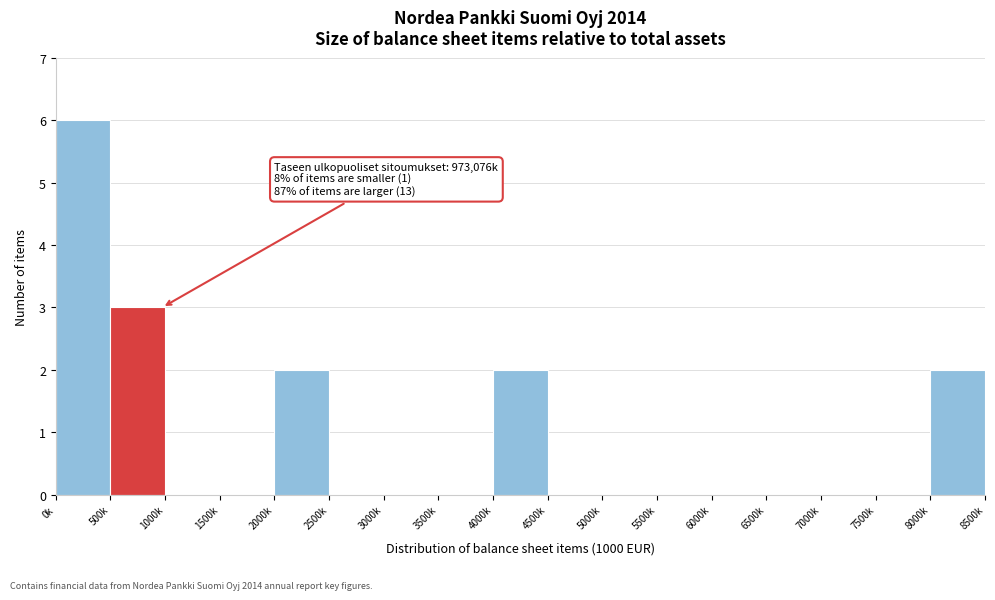

Reading right to left, list all the values displayed in this chart.

8000k=2	7500k=0	7000k=0	6500k=0	6000k=0	5500k=0	5000k=0	4500k=0	4000k=2	3500k=0	3000k=0	2500k=0	2000k=2	1500k=0	1000k=0	500k=3	0k=6